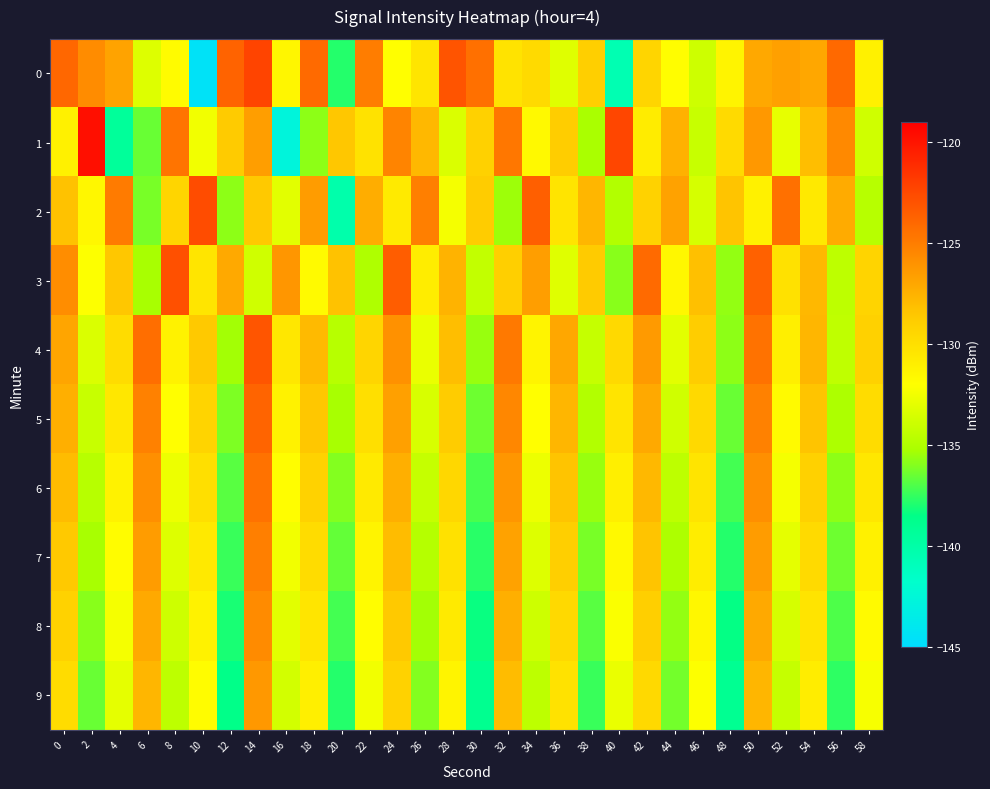

What is the minimum value shown in the chart?

-144.5